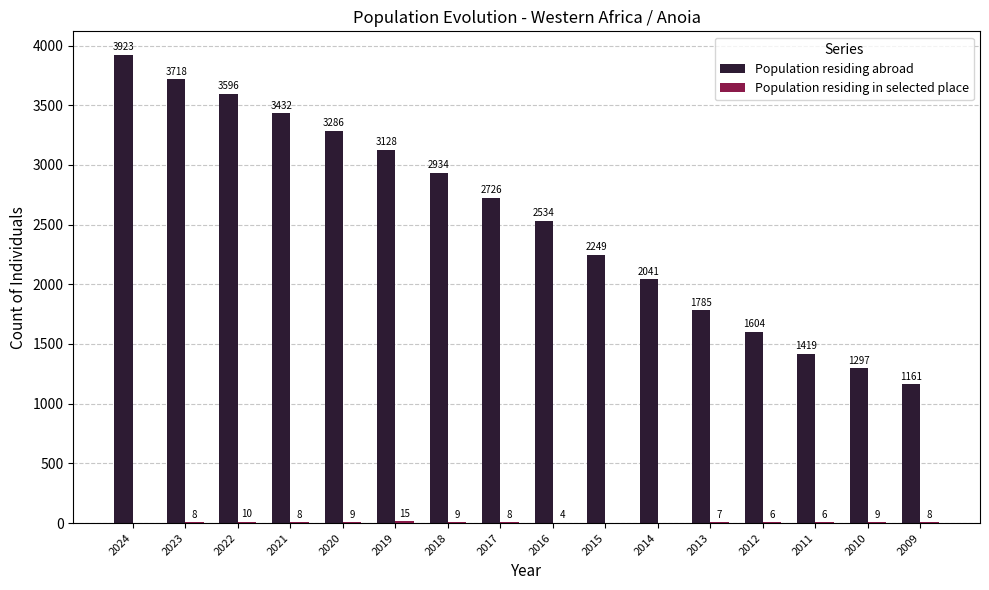

Which series has the largest total across all categories?

Population residing abroad